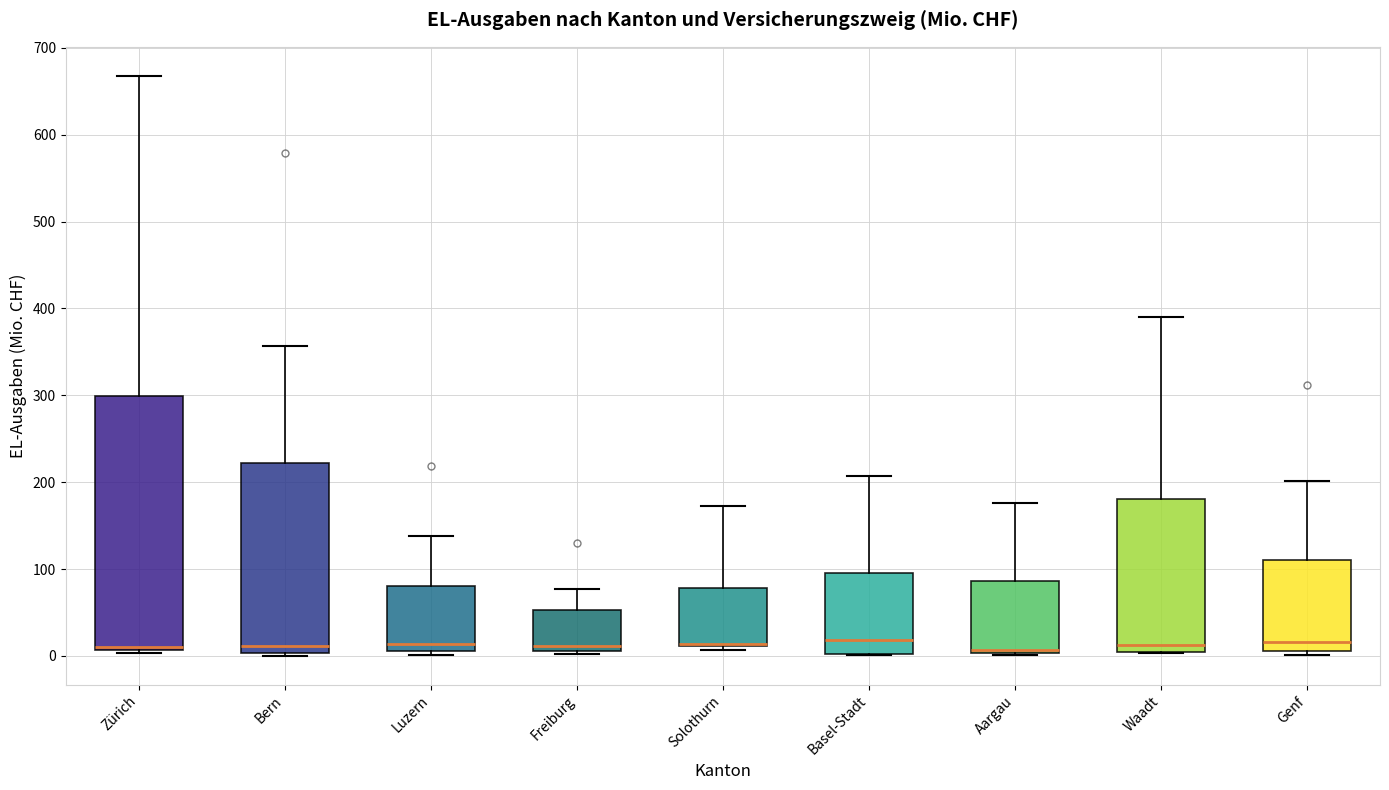

Reading left to right, transcribe this box plot: for each box, give where its median line is, the range the box spans, and where its two whiskers end, as read against the y-axis. The values are not printed on the chart, so give them approximately, as read against the axis.

Zürich: median 10 (just above the box's lower edge), box 10 to 300, whiskers 0 to 670
Bern: median 10, box 0 to 220, whiskers 0 (just below the box's lower edge) to 360
Luzern: median 10 (just above the box's lower edge), box 10 to 80, whiskers 0 to 140
Freiburg: median 10 (just above the box's lower edge), box 10 to 50, whiskers 0 to 80
Solothurn: median 10 (drawn on the box's lower edge), box 10 to 80, whiskers 10 (just below the box's lower edge) to 170
Basel-Stadt: median 20, box 0 to 100, whiskers 0 to 210
Aargau: median 10 (drawn on the box's lower edge), box 0 to 90, whiskers 0 (just below the box's lower edge) to 180
Waadt: median 10, box 0 to 180, whiskers 0 to 390
Genf: median 20, box 10 to 110, whiskers 0 to 200